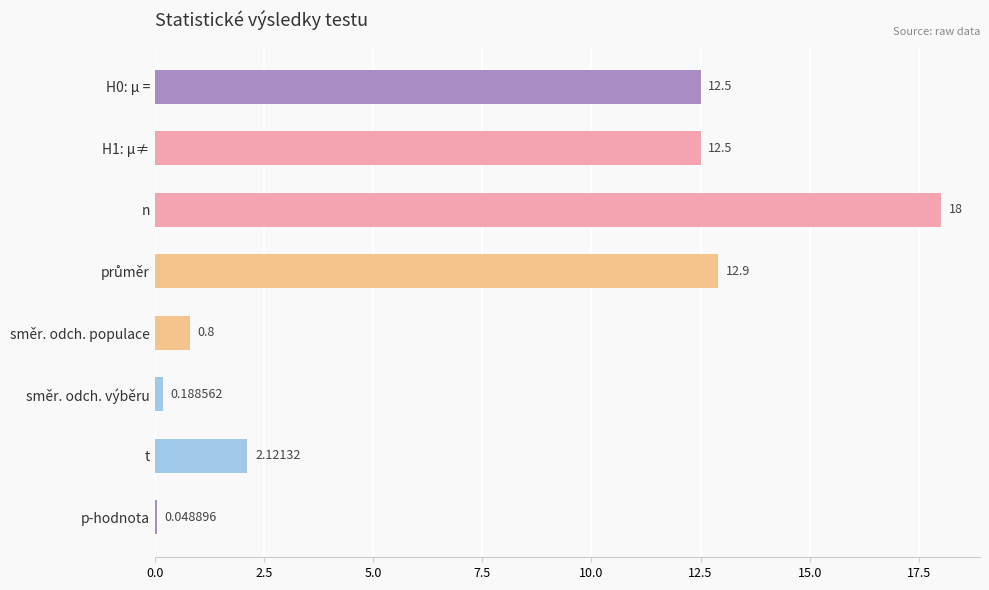

What is the change in value from H0: µ = to p-hodnota?

-12.5